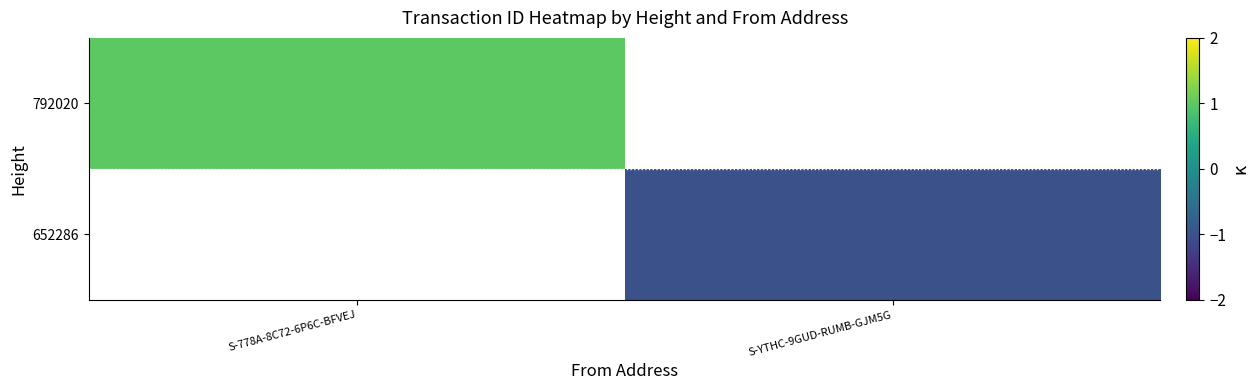

Is it true that 792020 equals 0.3 at S-778A-8C72-6P6C-BFVEJ?

False